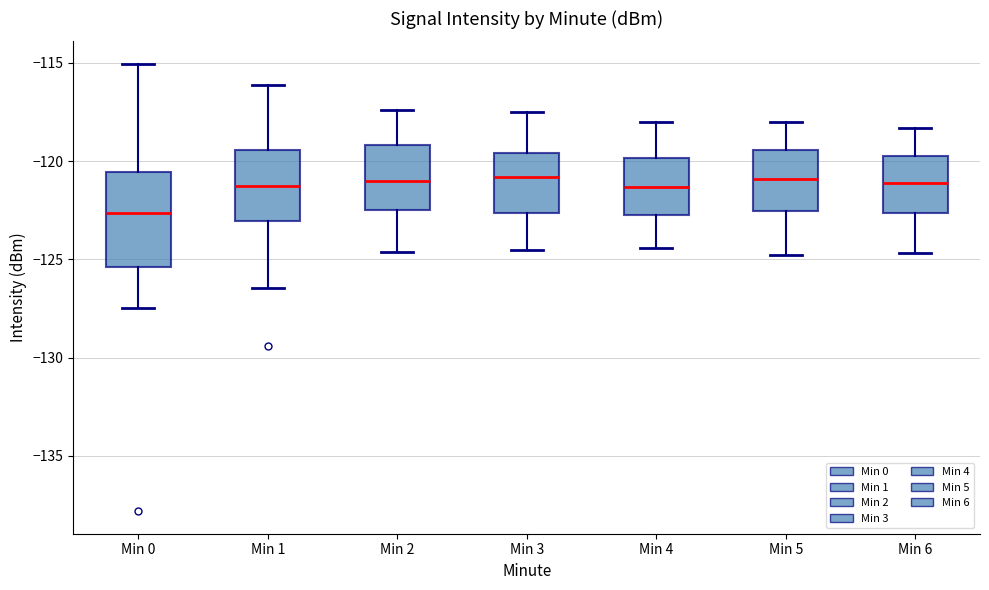

Which box is the tallest, from its lower edge to its upper edge?

Min 0